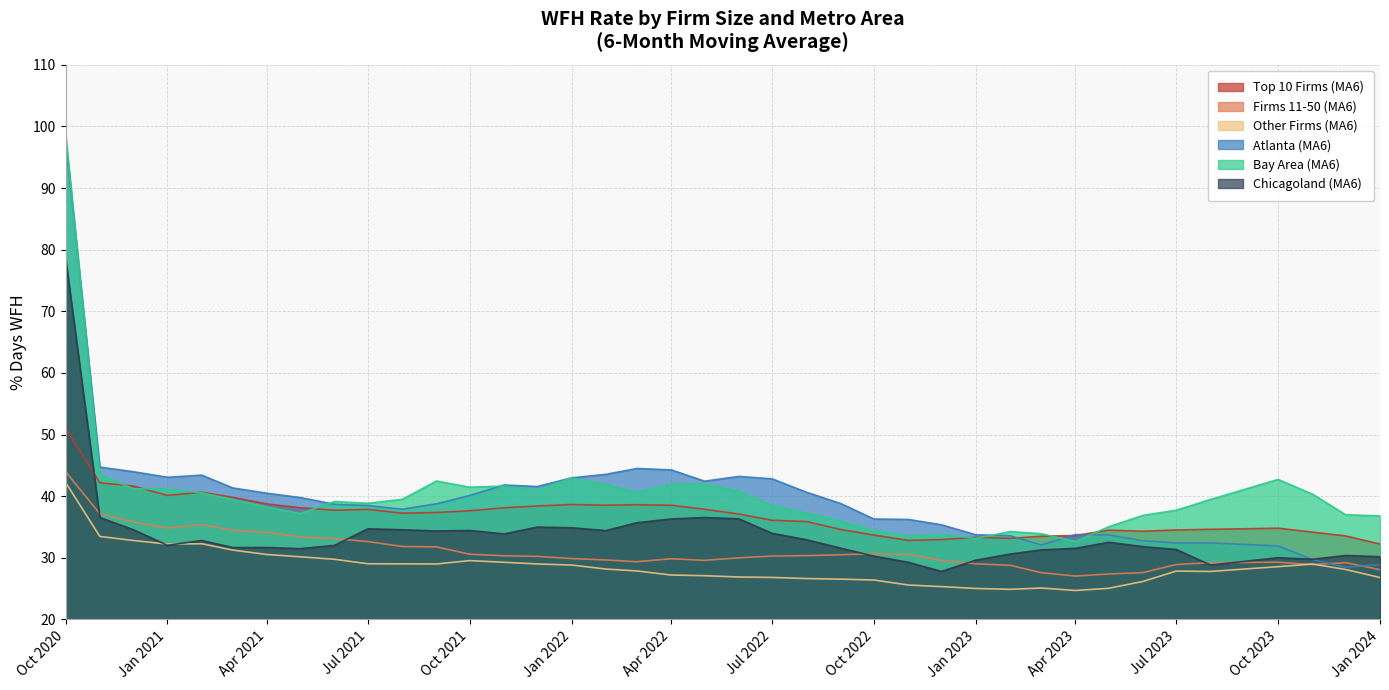

True or false: Bay Area (MA6) and Other Firms (MA6) cross at least once.

False